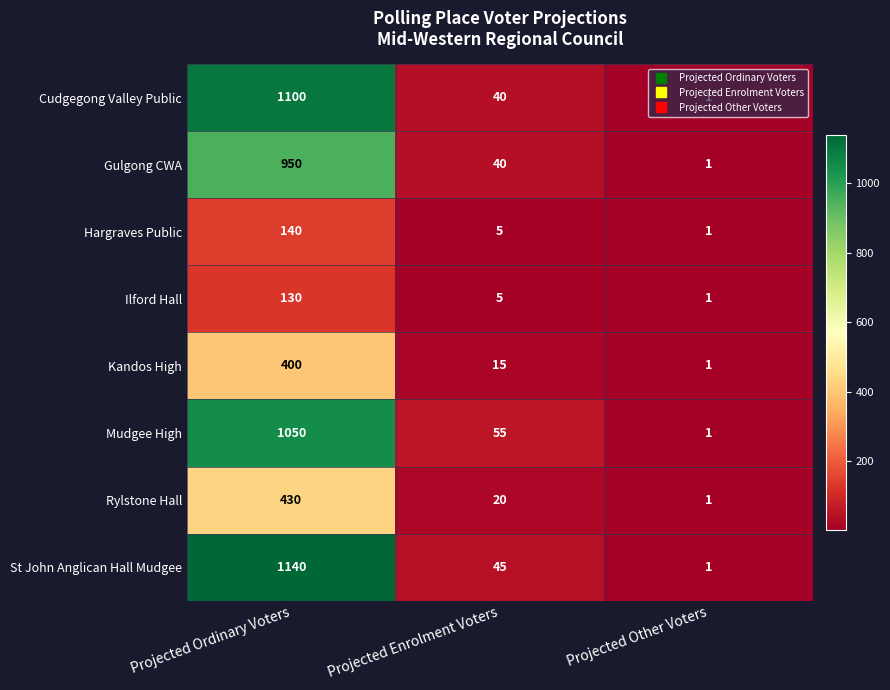

The Mudgee High series shows 659 at Projected Ordinary Voters. True or false?

False